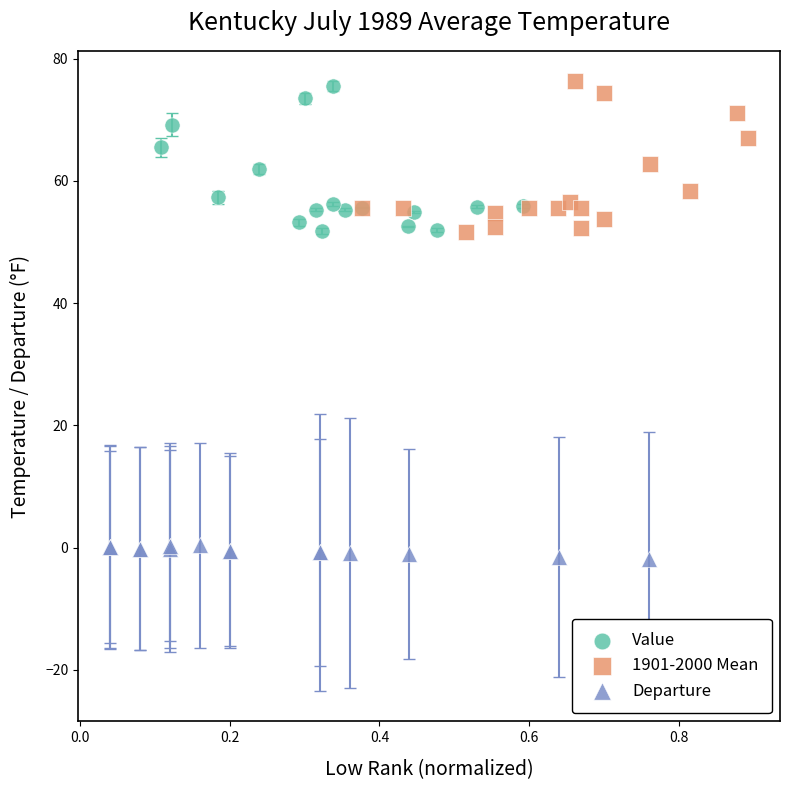

What are all the series names shown in the legend?

Value, 1901-2000 Mean, Departure